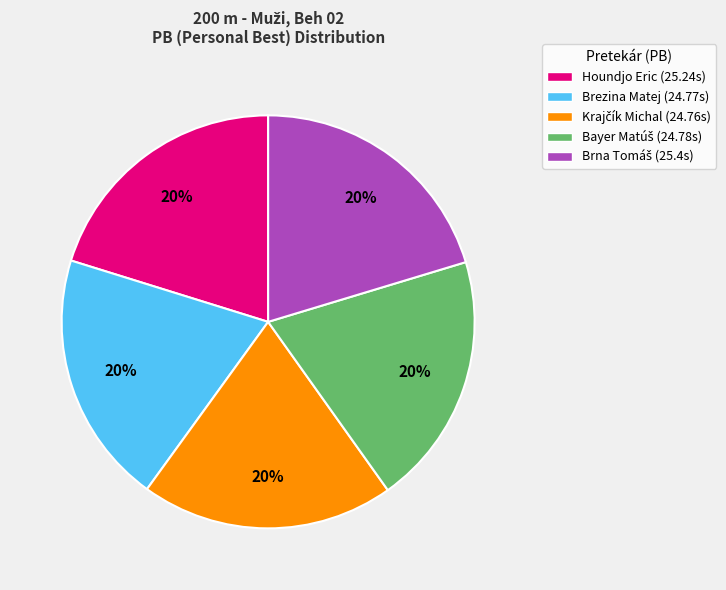

To the nearest percent, what is the average slice percentage?

20%